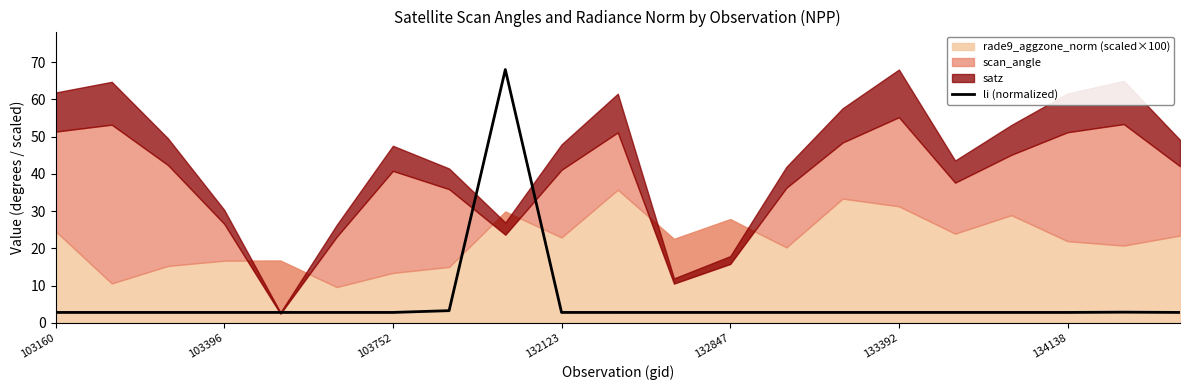

What is the lowest value of the li (normalized) series?

2.8